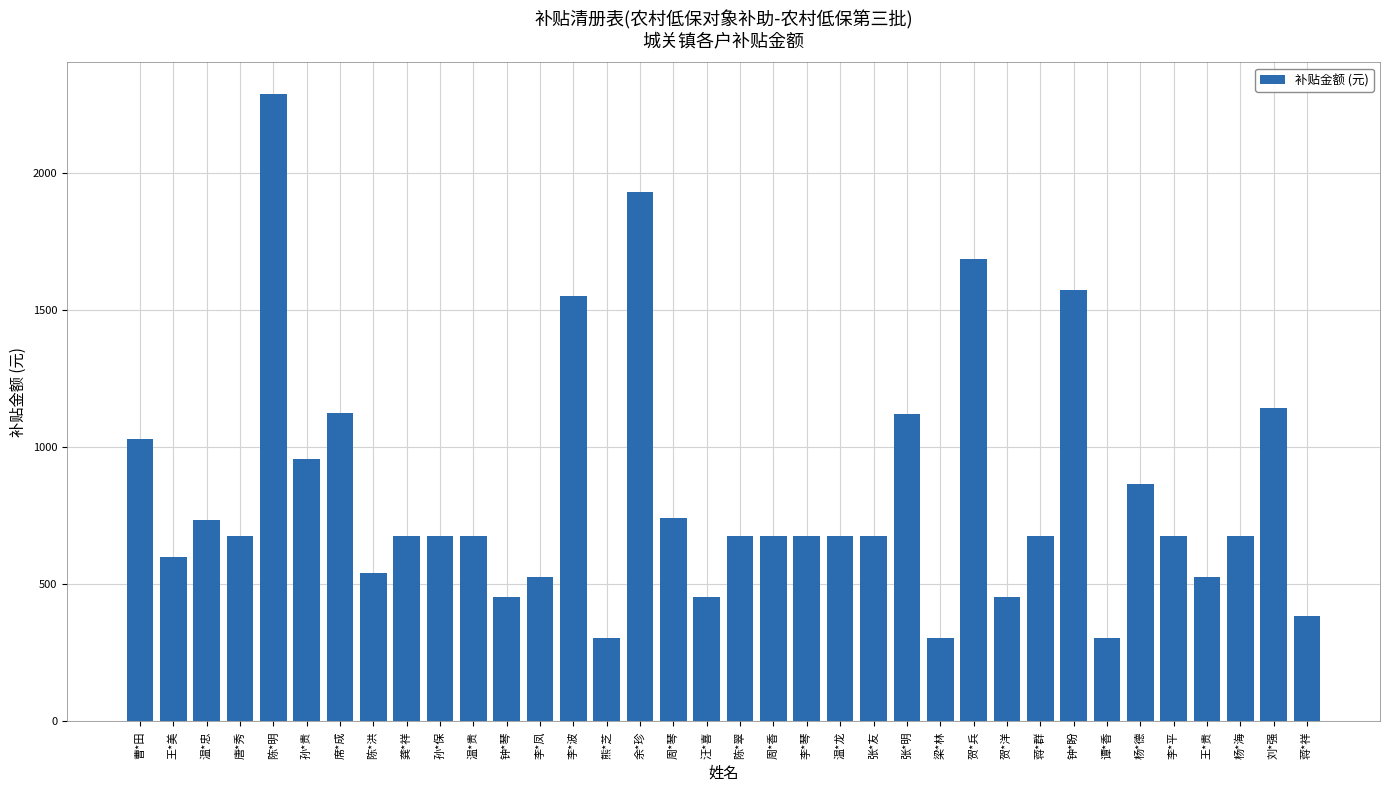

What is the label of the 11th bar from the left?

温*贵